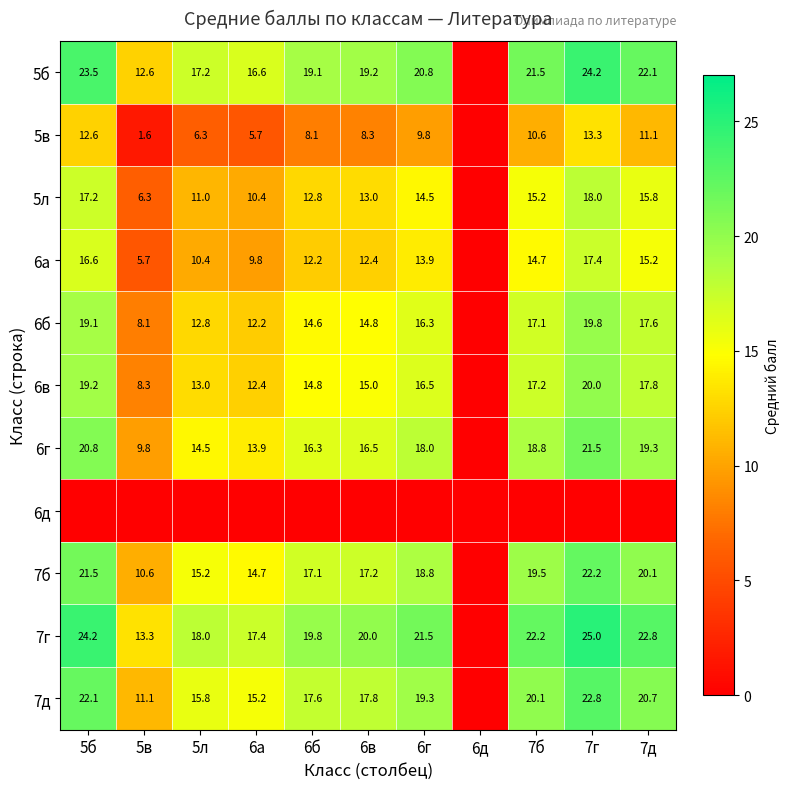

Is the value of 7б at 7б greater than the value of 5б at 7г?

No